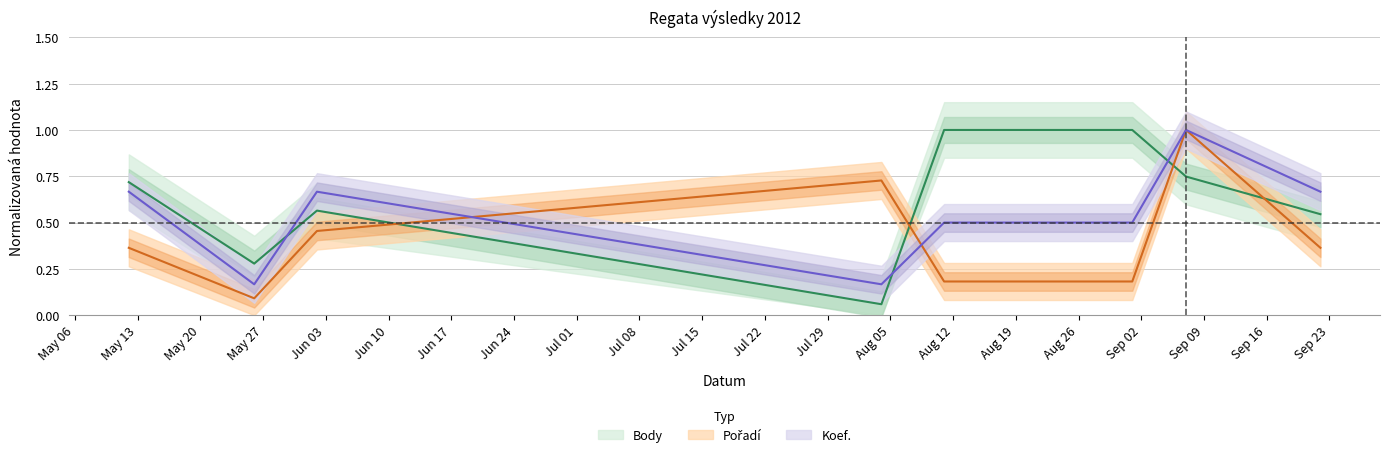

What value does the Koef. series have at 2012-09-01?

0.5